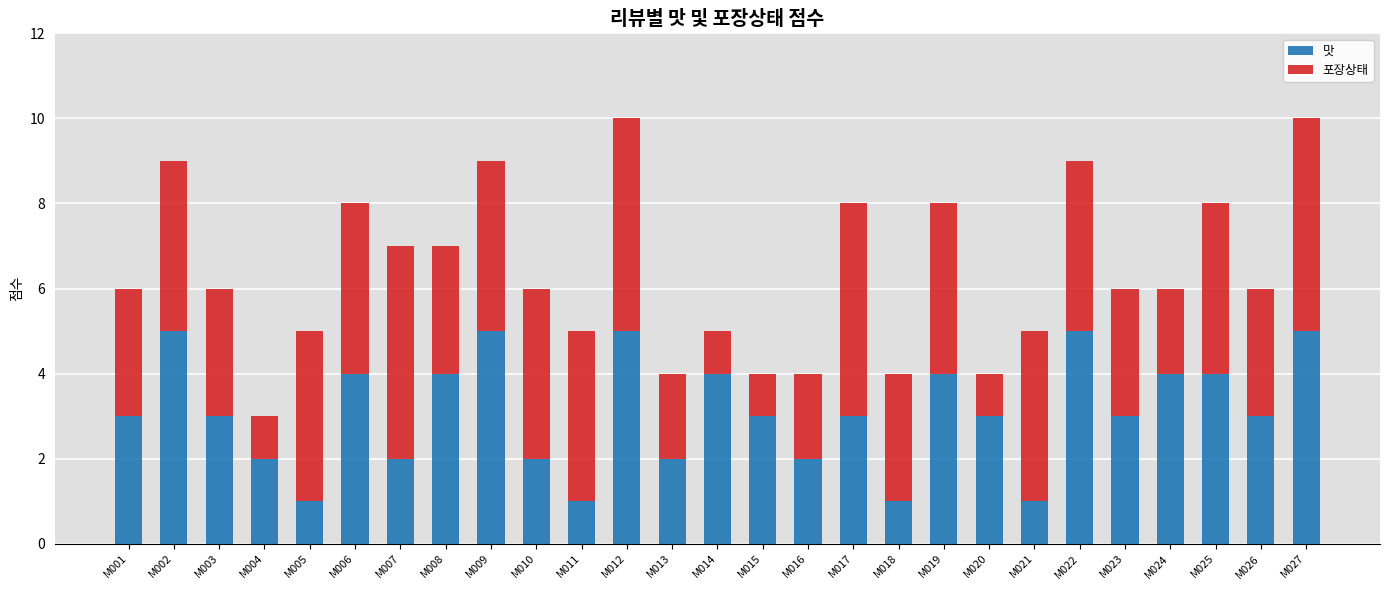

What is the total value across all series at M018?

4